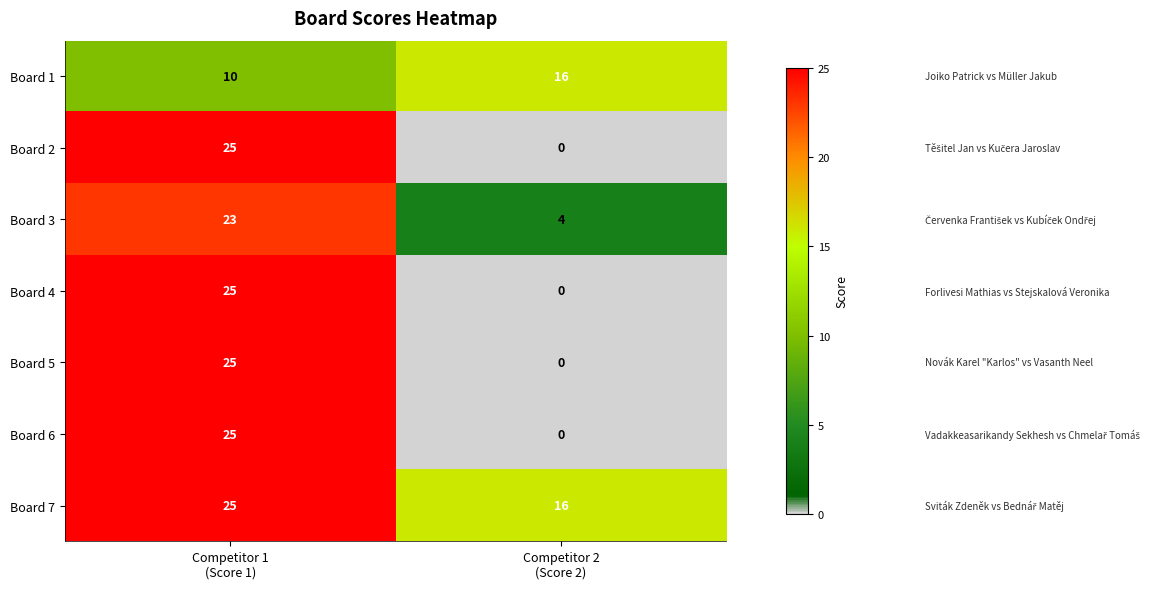

Which series has the largest total across all categories?

Board 7